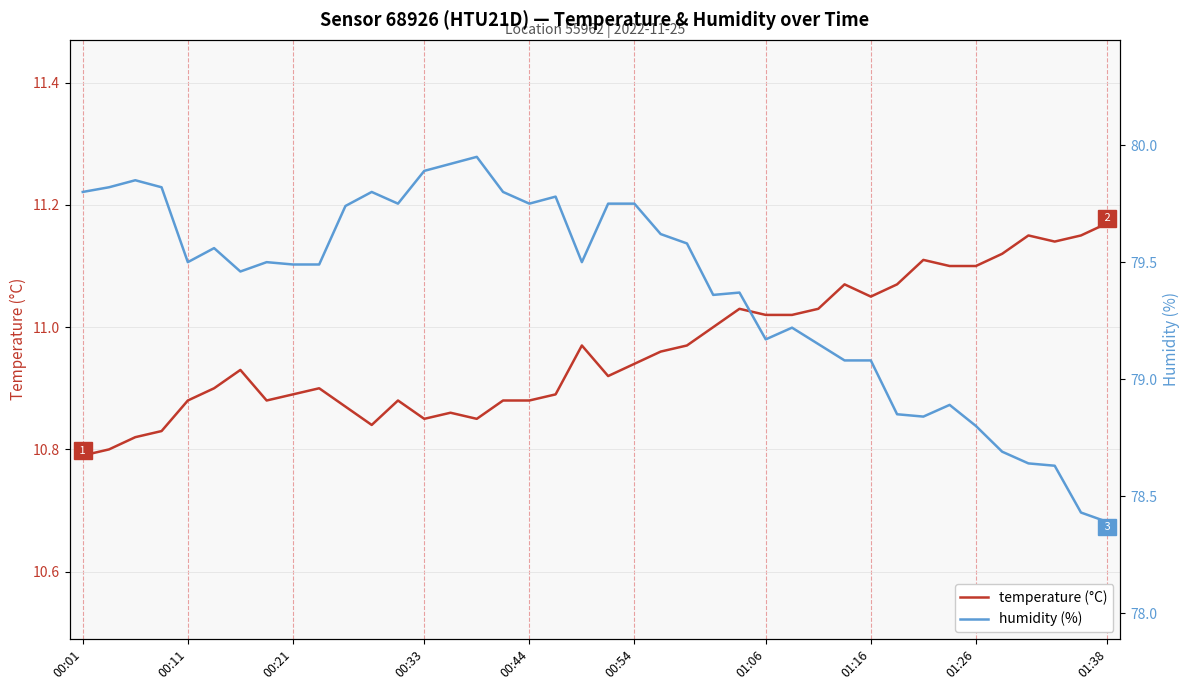

What is the average value of the humidity (%) series?

79.4